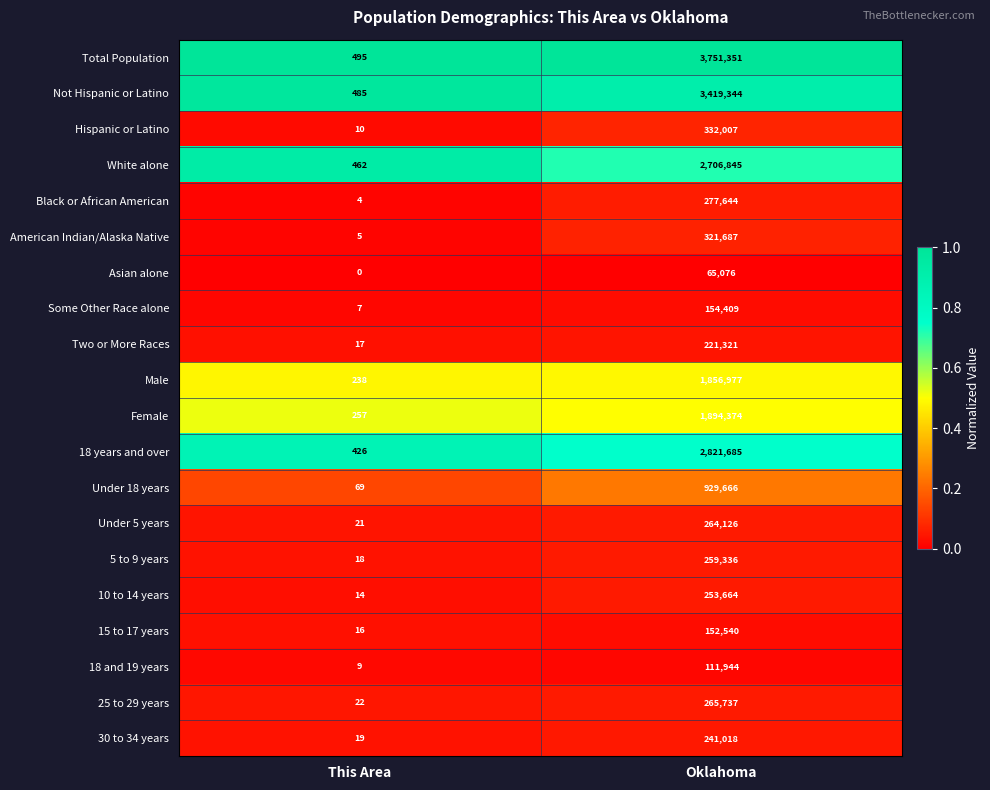

Read the American Indian/Alaska Native value at Oklahoma.

321687